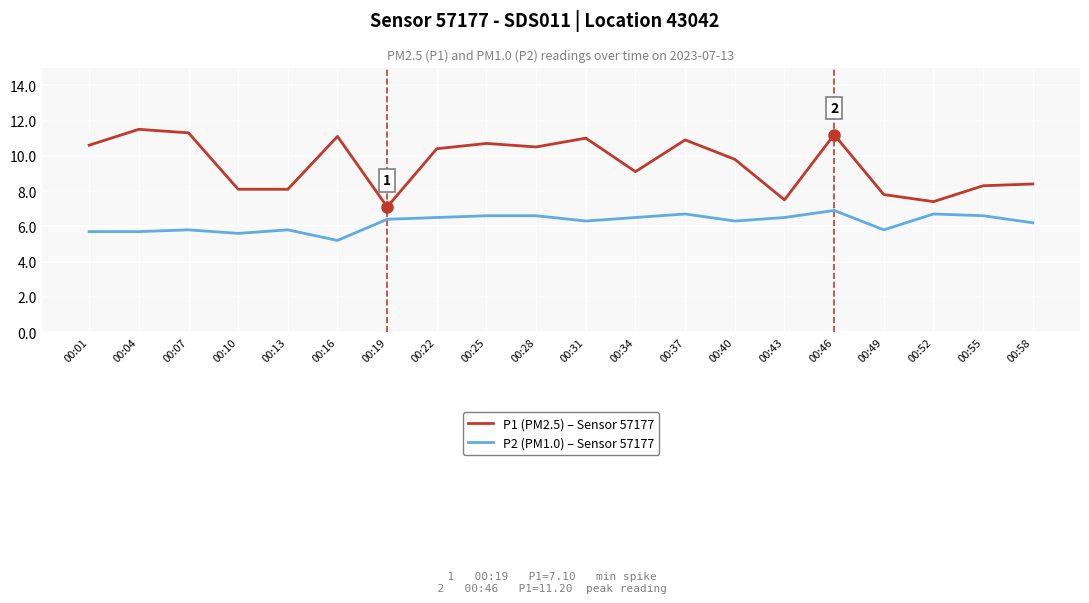

Which label corresponds to the smallest value in the chart?

00:16